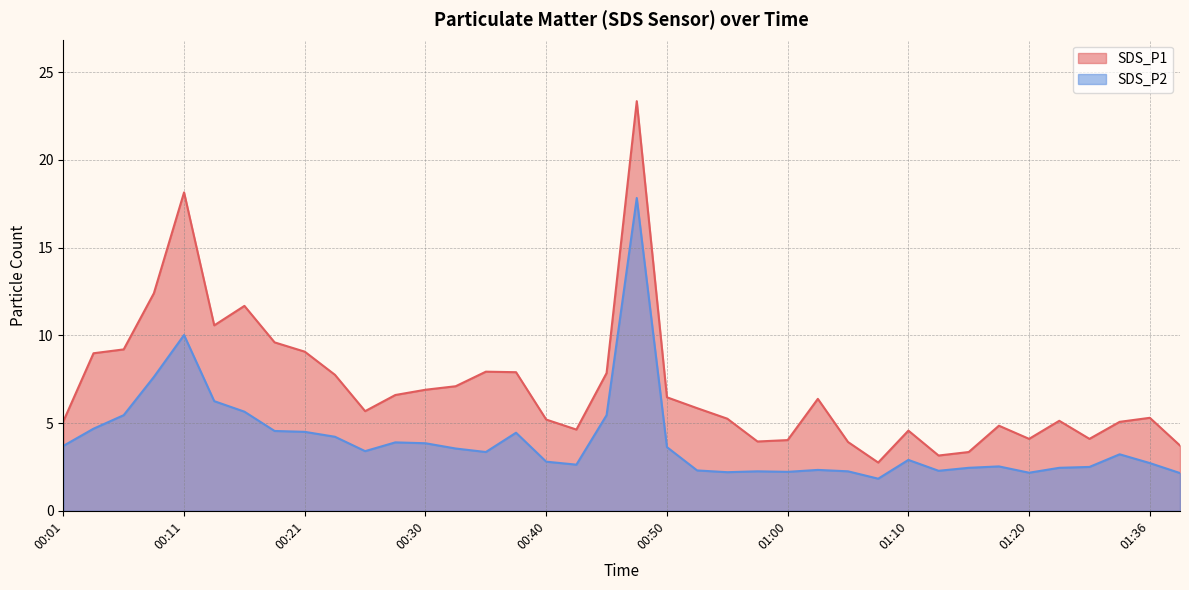

List the series in order of their overall mean, lowest first.

SDS_P2, SDS_P1